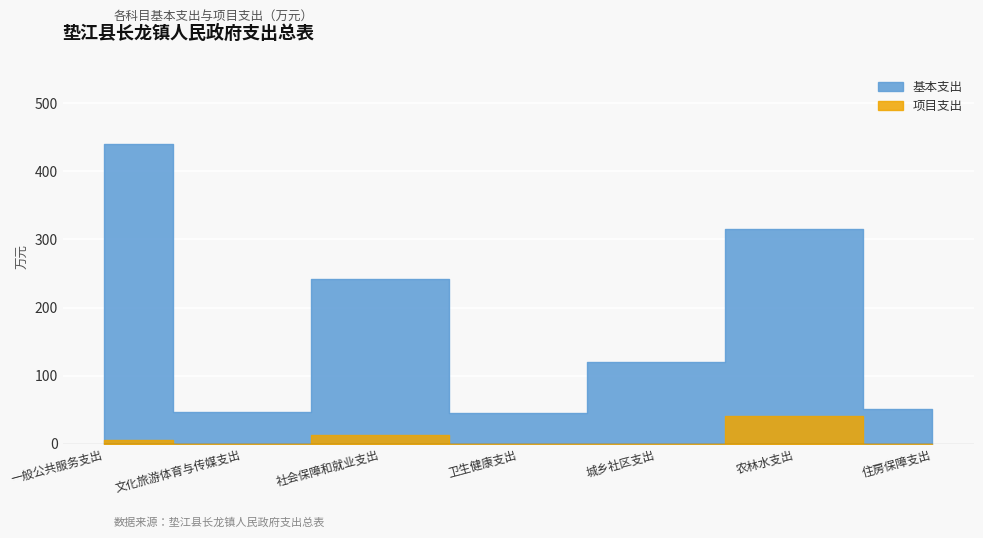

True or false: 基本支出 has a value of 633.2 at 一般公共服务支出.

False